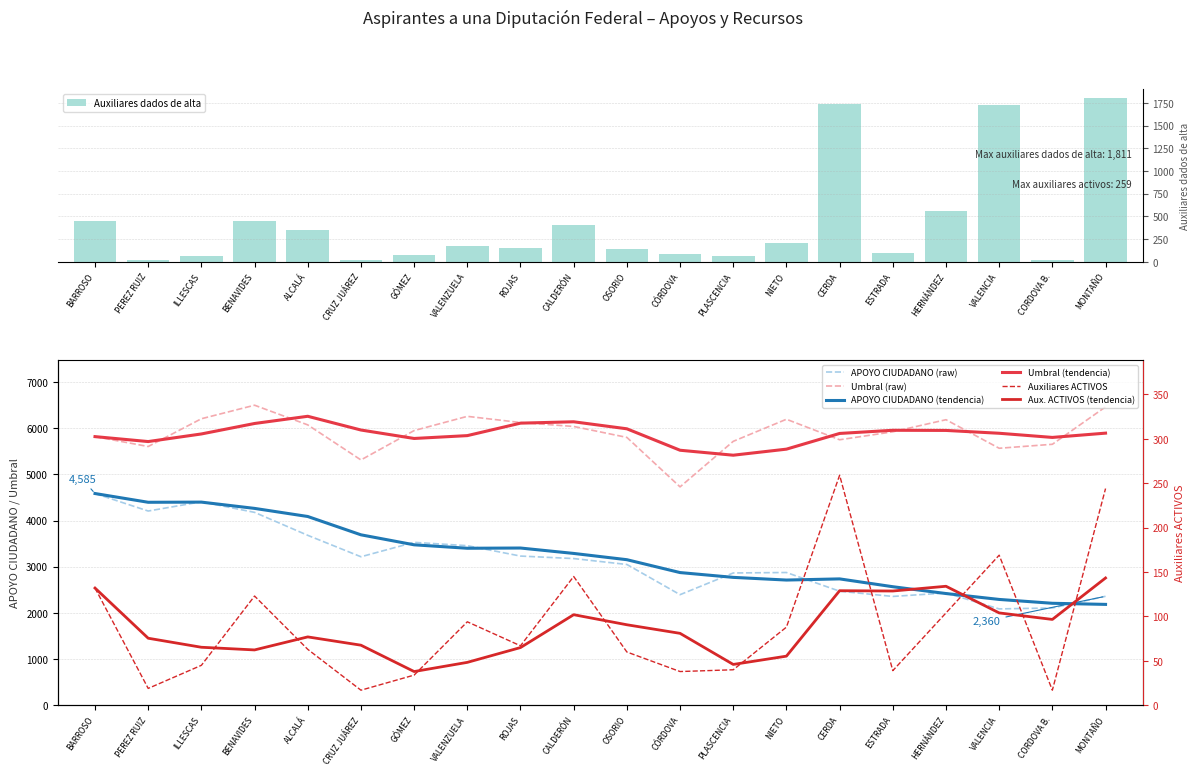

What is the difference between the maximum and minimum values in the Auxiliares dados de alta series?

1789